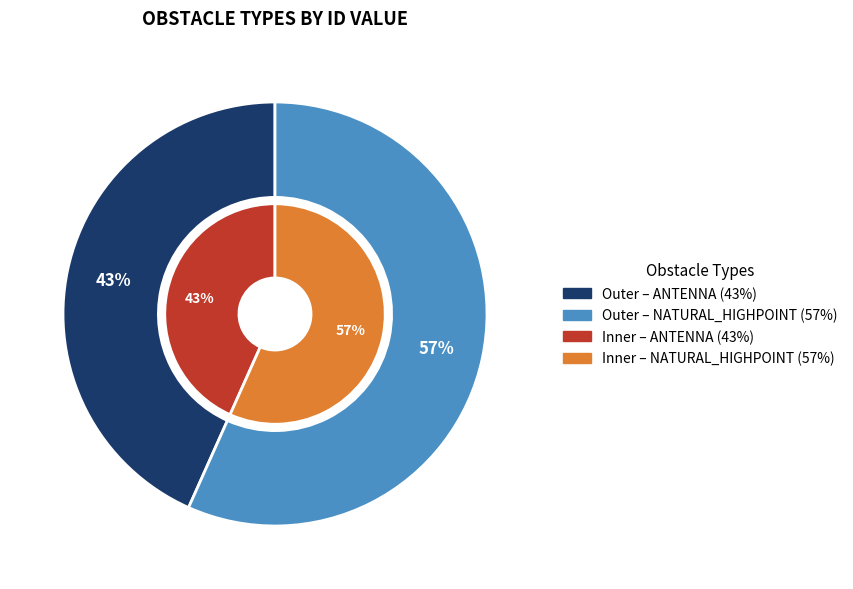

To the nearest percent, what is the difference between the ANTENNA and NATURAL_HIGHPOINT slice percentages?

13%